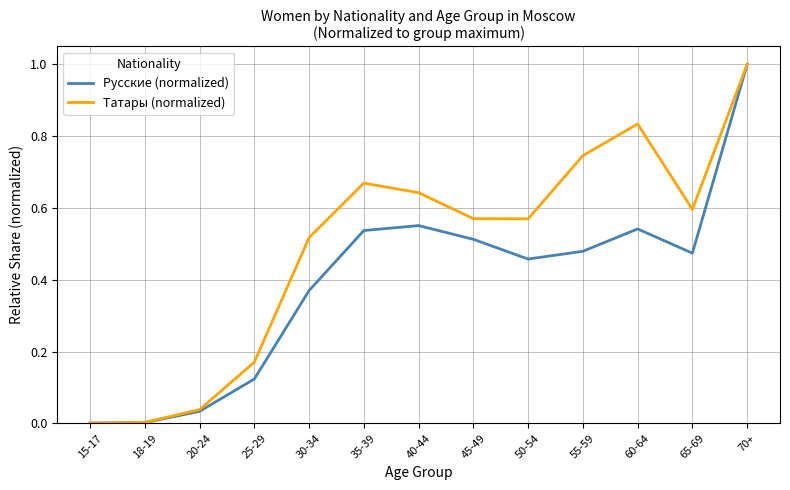

Rank the series by their average value, from highest to lowest.

Татары (normalized), Русские (normalized)